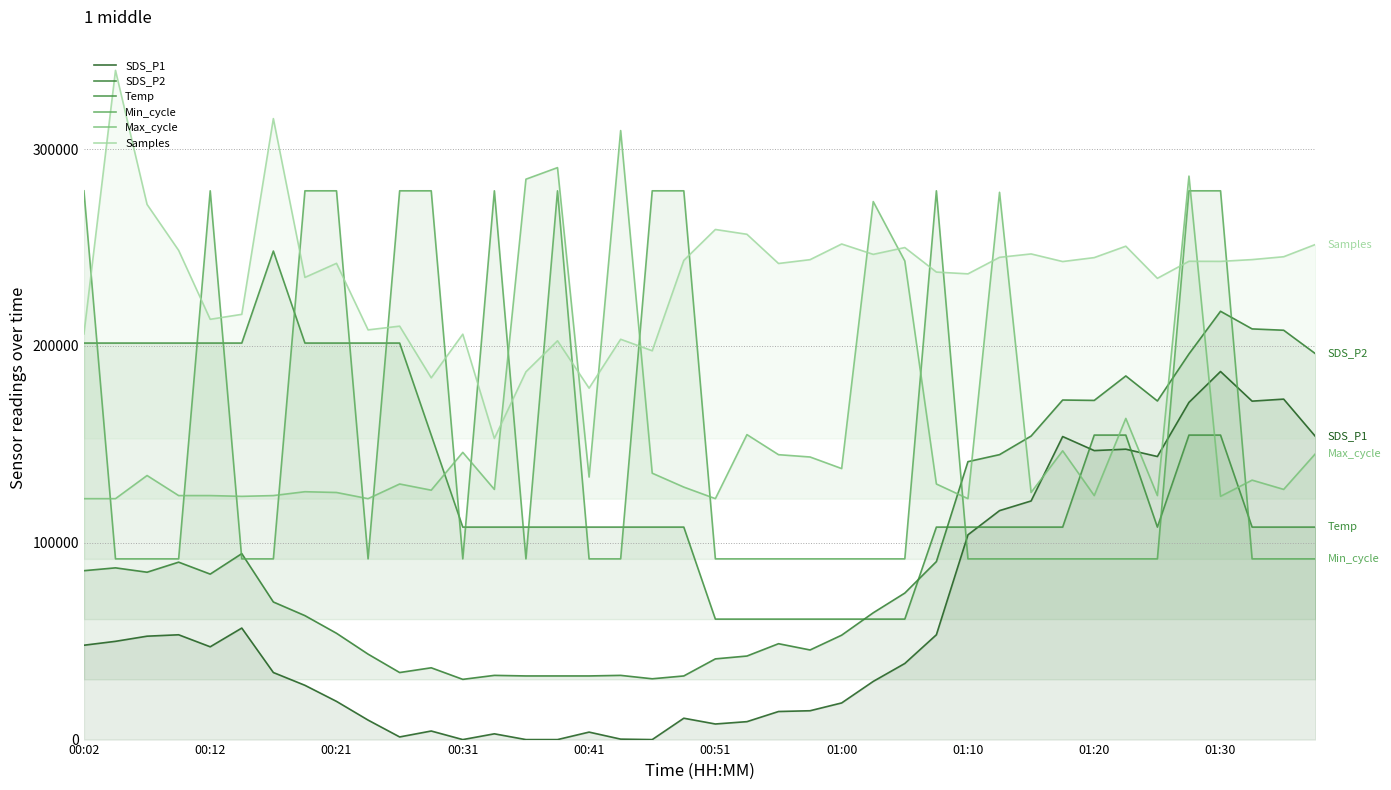

How many lines are shown in the chart?

6